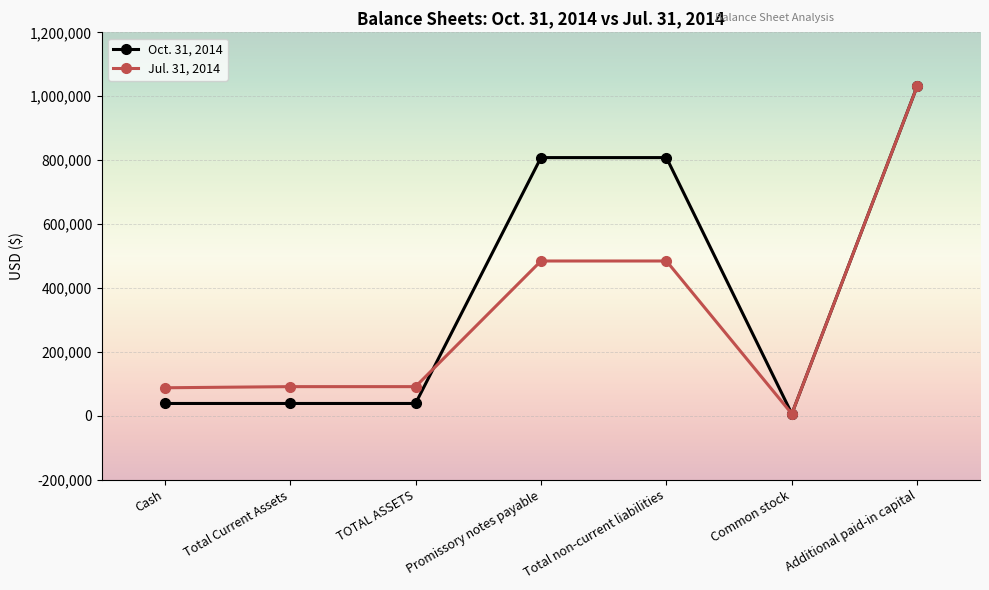

List the series in order of their overall mean, lowest first.

Jul. 31, 2014, Oct. 31, 2014